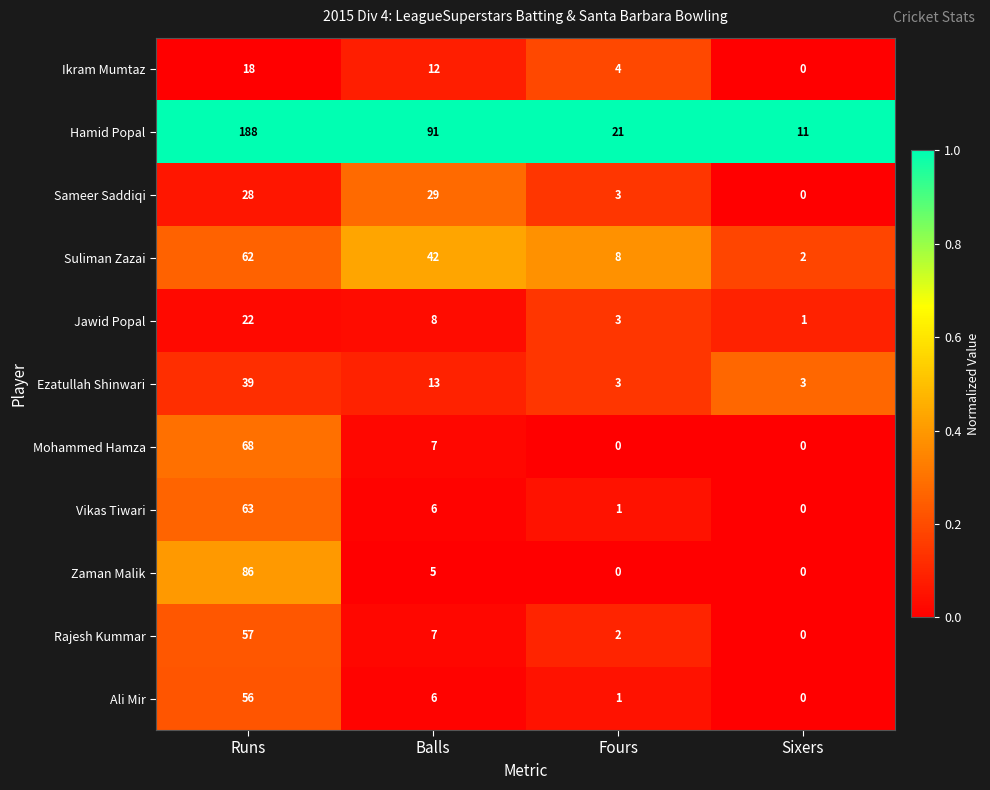

At which category is the sum across all series the highest?

Runs